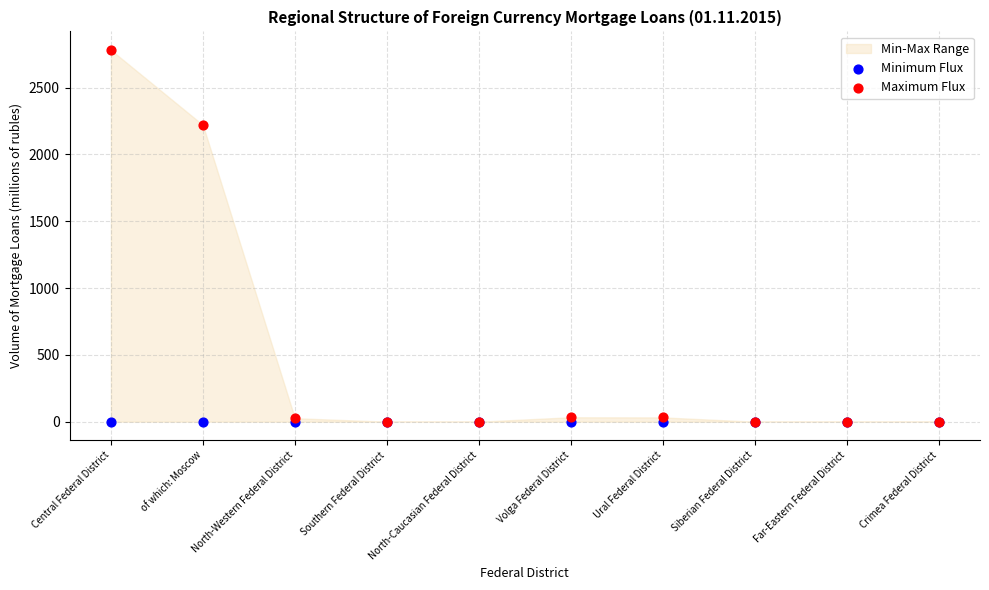

Across all series, what Y value is closest to 1390?

2220